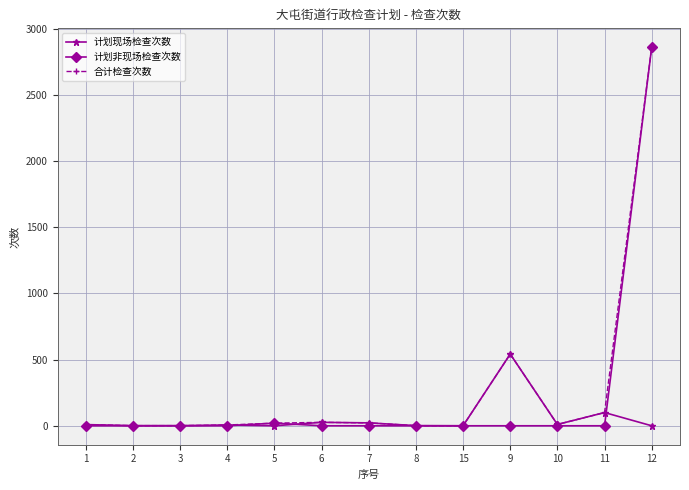

What is the difference between the 计划非现场检查次数 values at 2 and 5?

20